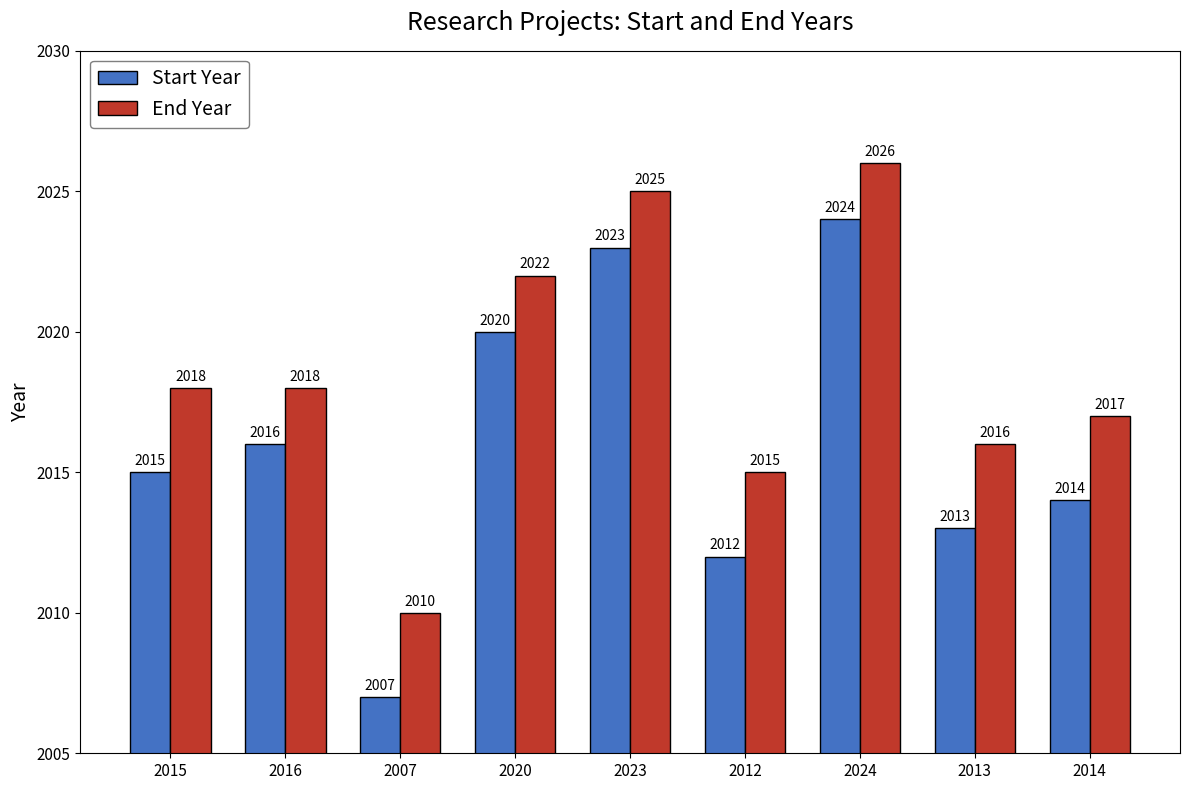

What position from the right is 2013?

2